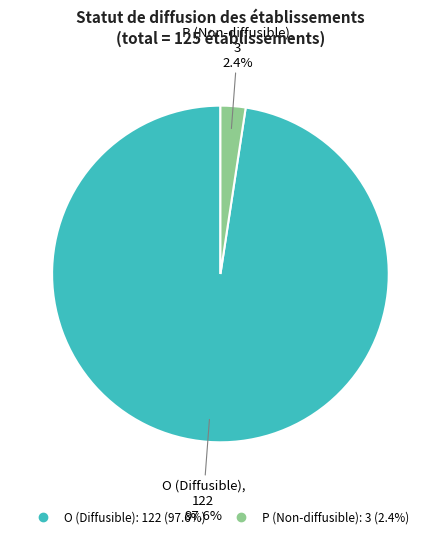

What is the ratio of the value at O to the value at P?

40.7